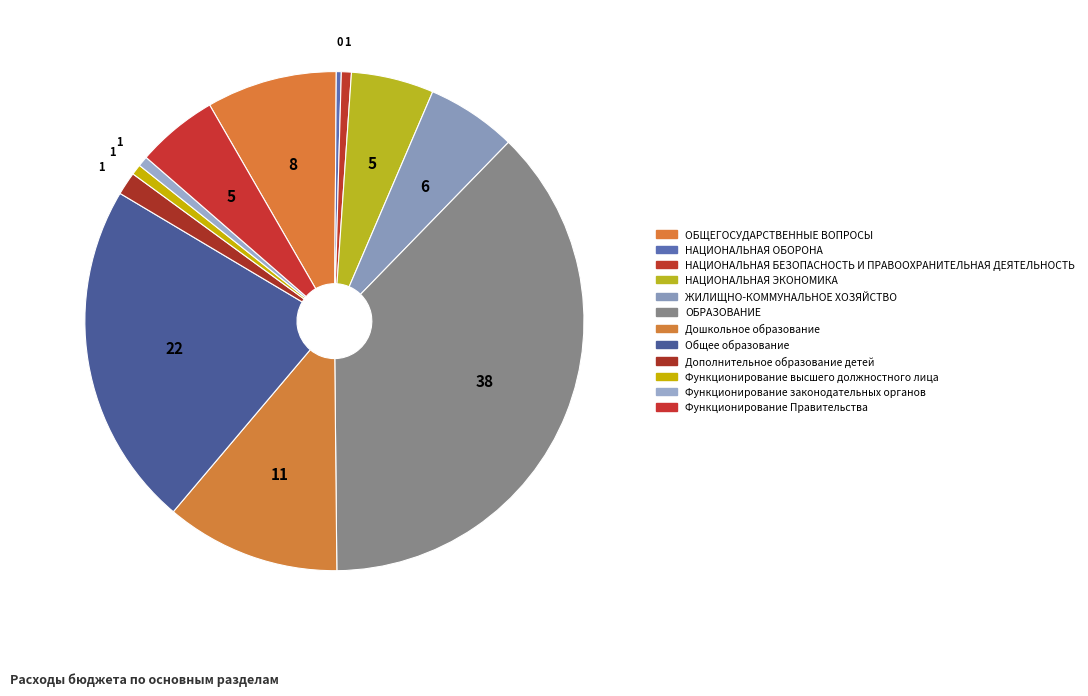

To the nearest percent, what is the difference between the НАЦИОНАЛЬНАЯ ОБОРОНА and Дошкольное образование slice percentages?

11%